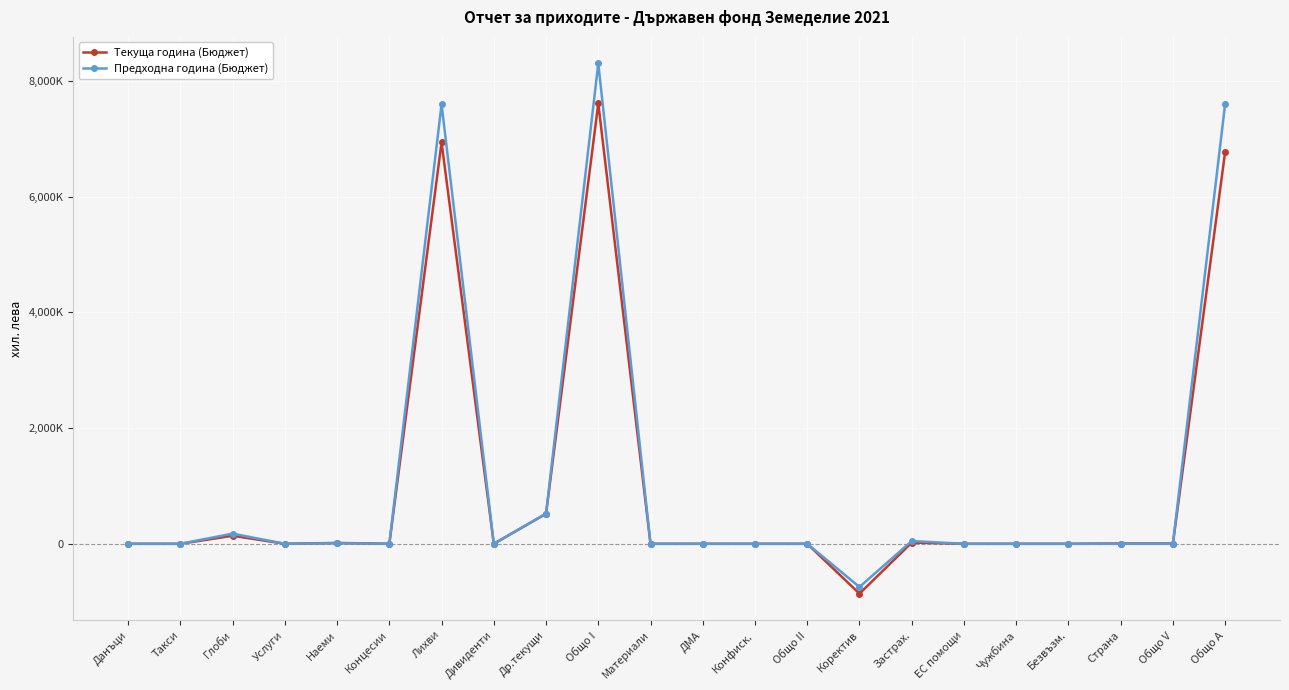

Does the chart have visible grid lines?

Yes